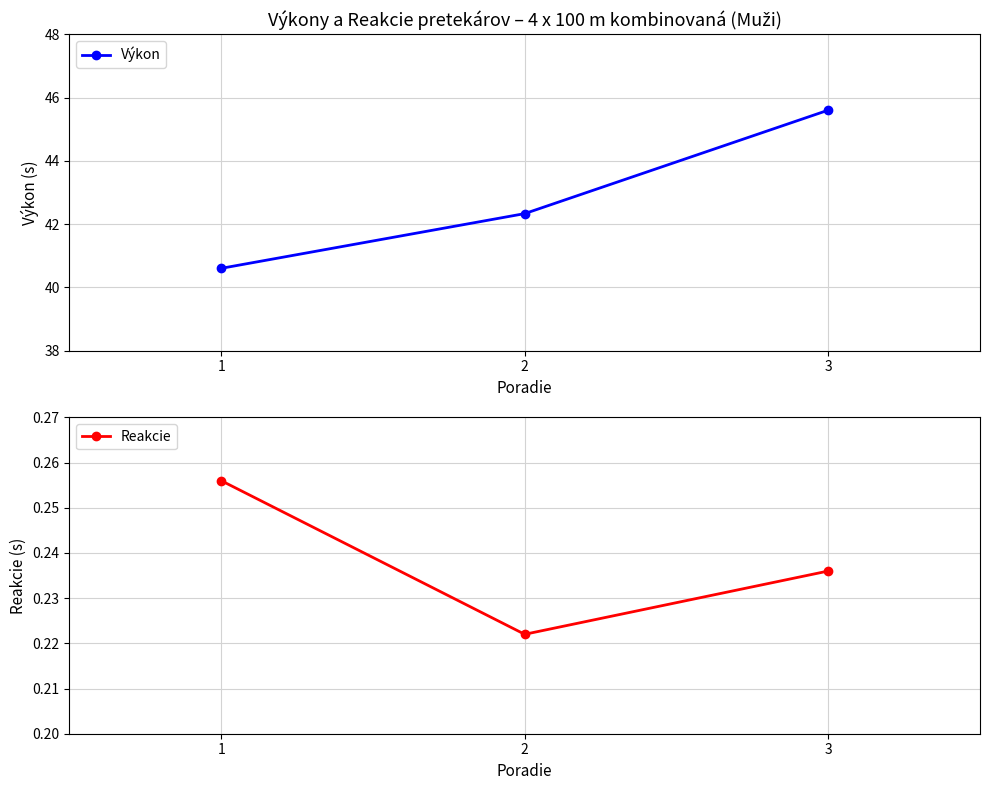

What is the difference between the highest and lowest values at 3?

45.4